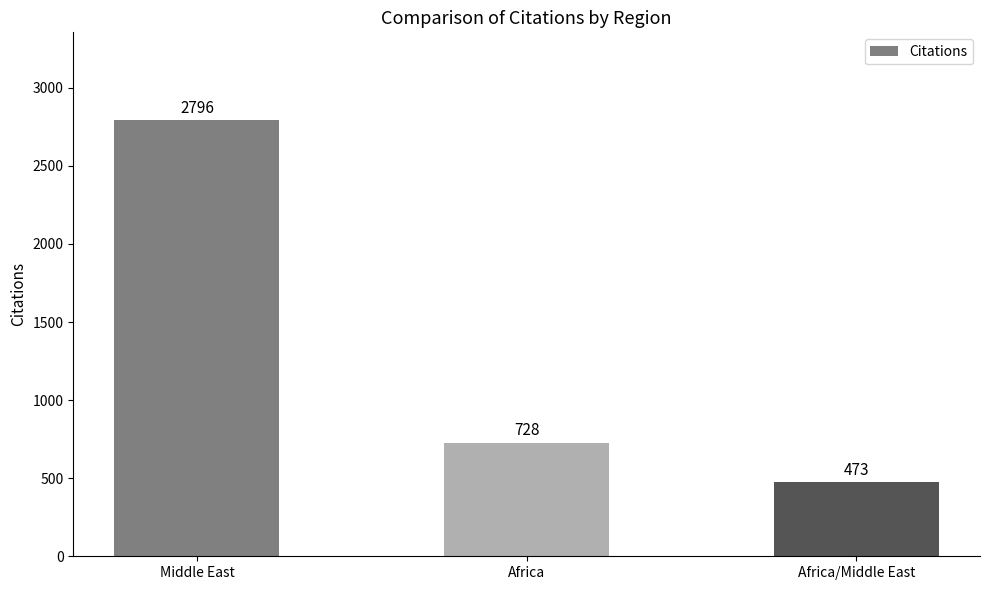

Reading left to right, extract all data points from this chart.

2796	728	473